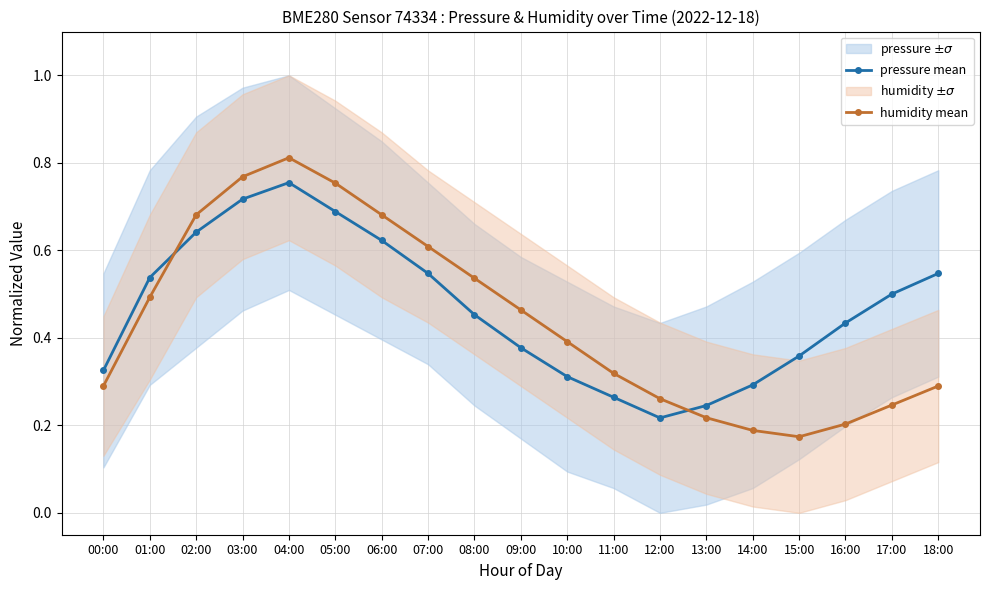

How many interior local peaks does the pressure mean series have?

1